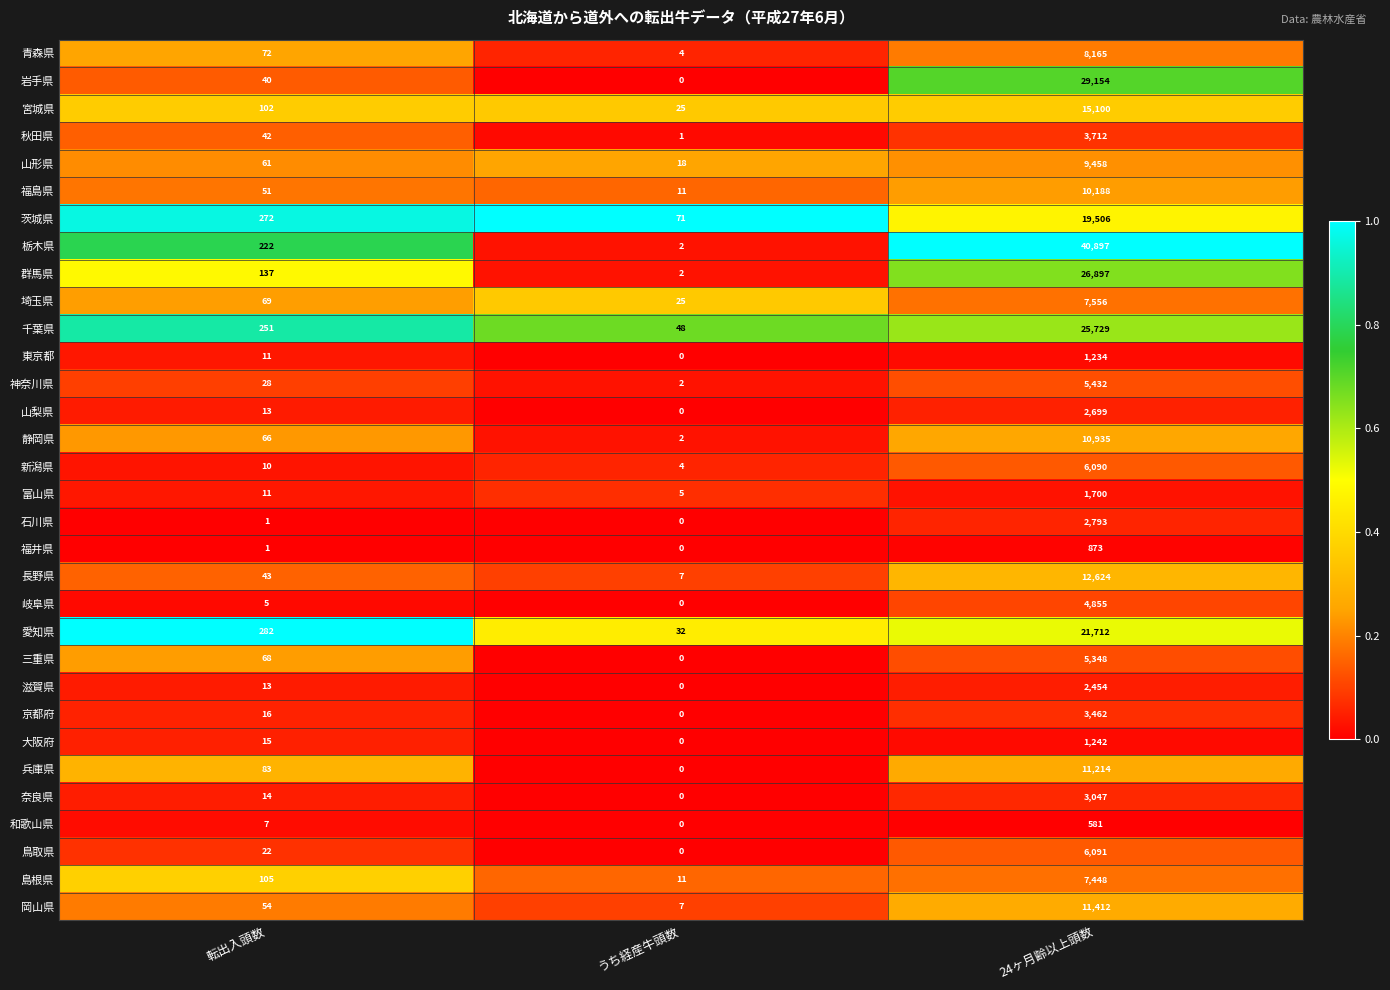

List the labels in order of 兵庫県 value, smallest first.

うち経産牛頭数, 転出入頭数, 24ヶ月齢以上頭数